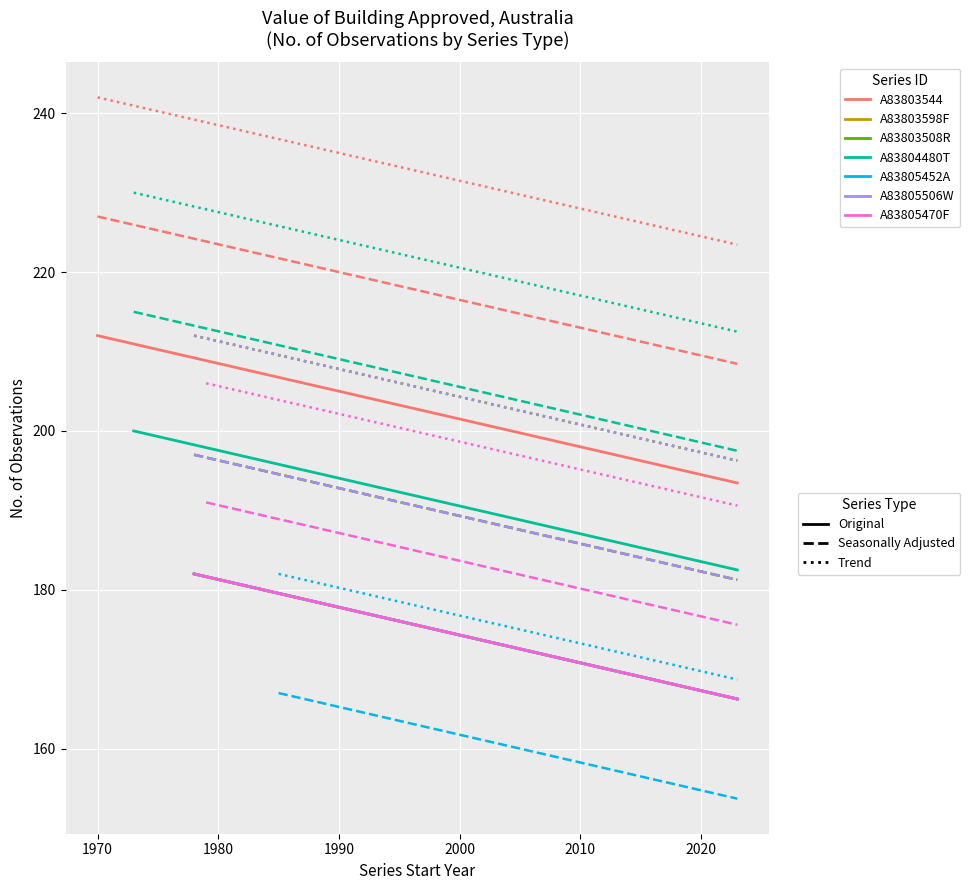

How many values in the Seasonally Adjusted series exceed 182?

2